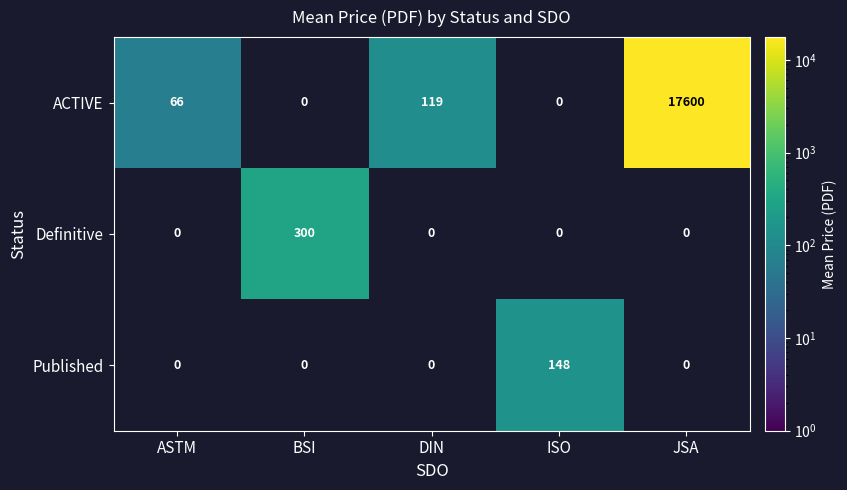

The value of ACTIVE at ASTM is 35. True or false?

False